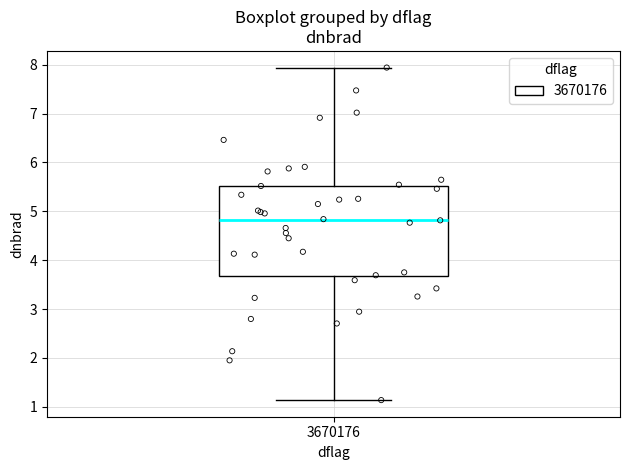

Where does the upper whisker of the box at x = 3670176 end on the y-axis? The values are not printed on the chart, so give them approximately, as read against the axis.

7.9